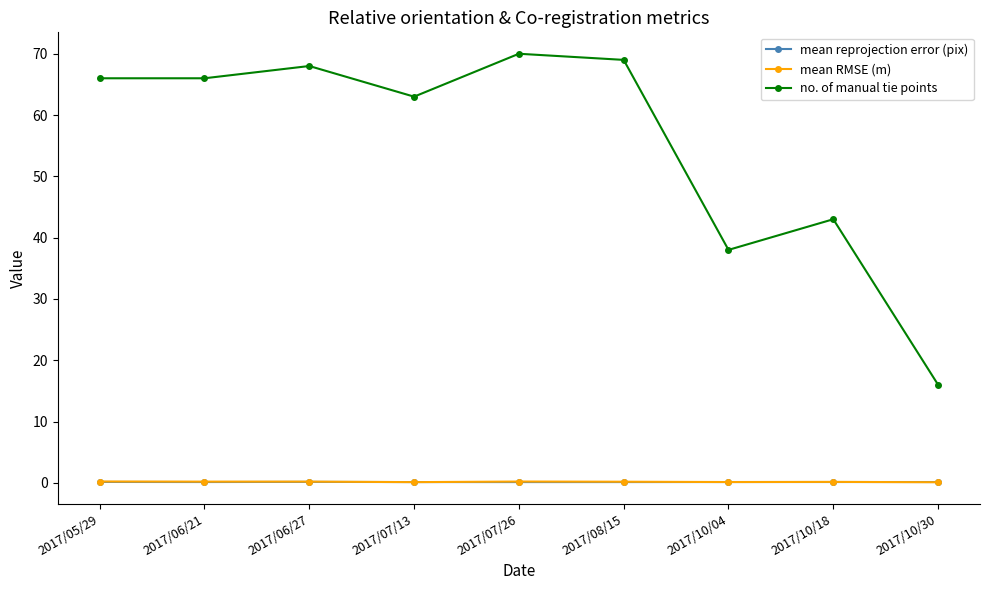

How many data points in no. of manual tie points are less than 66?

4